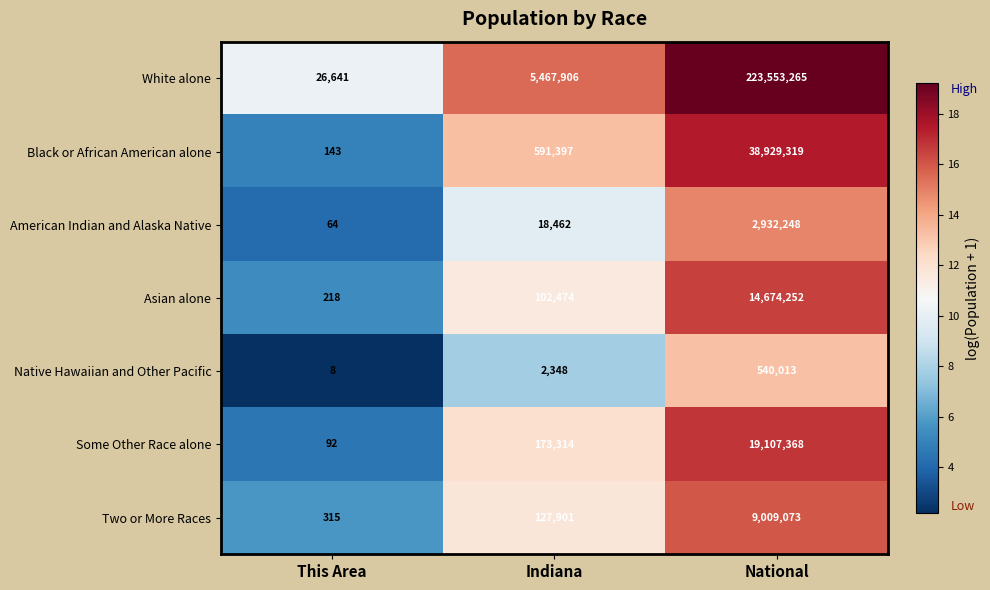

Reading left to right, extract all data points from this chart.

White alone: This Area=26641	Indiana=5467906	National=223553265
Black or African American alone: This Area=143	Indiana=591397	National=38929319
American Indian and Alaska Native: This Area=64	Indiana=18462	National=2932248
Asian alone: This Area=218	Indiana=102474	National=14674252
Native Hawaiian and Other Pacific: This Area=8	Indiana=2348	National=540013
Some Other Race alone: This Area=92	Indiana=173314	National=19107368
Two or More Races: This Area=315	Indiana=127901	National=9009073